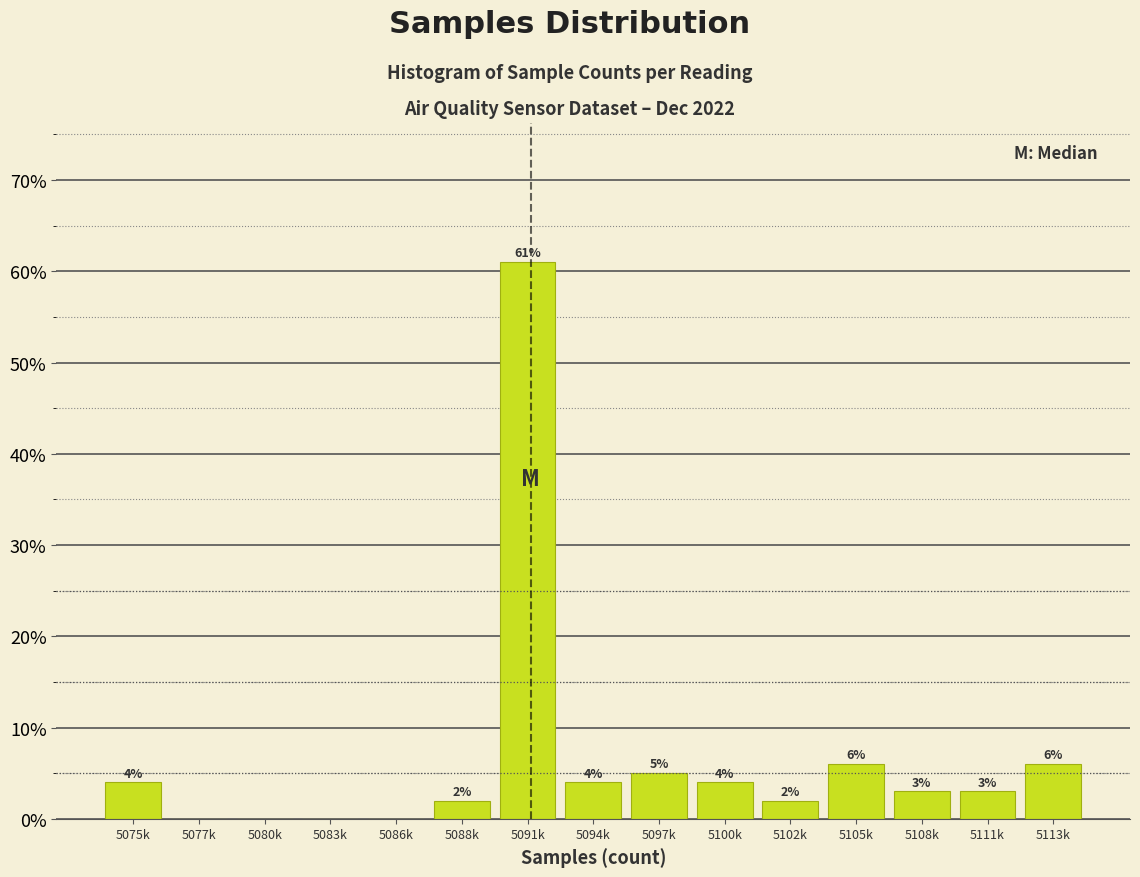

Reading left to right, transcribe all the data shown in this chart.

5075k=4	5077k=0	5080k=0	5083k=0	5086k=0	5088k=2	5091k=61	5094k=4	5097k=5	5100k=4	5102k=2	5105k=6	5108k=3	5111k=3	5113k=6